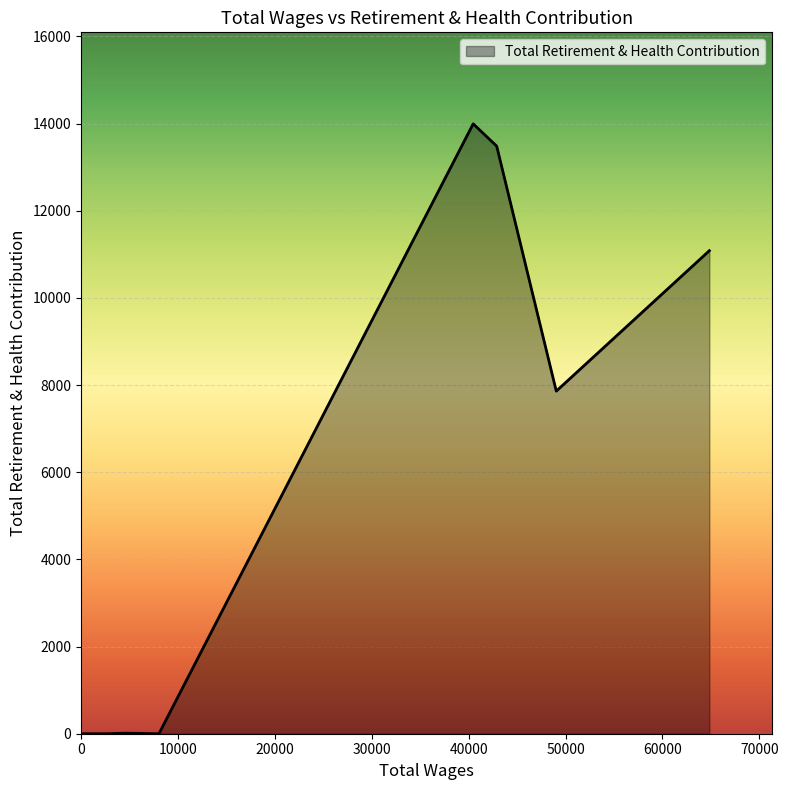

What is the difference between the maximum and minimum values?

13993